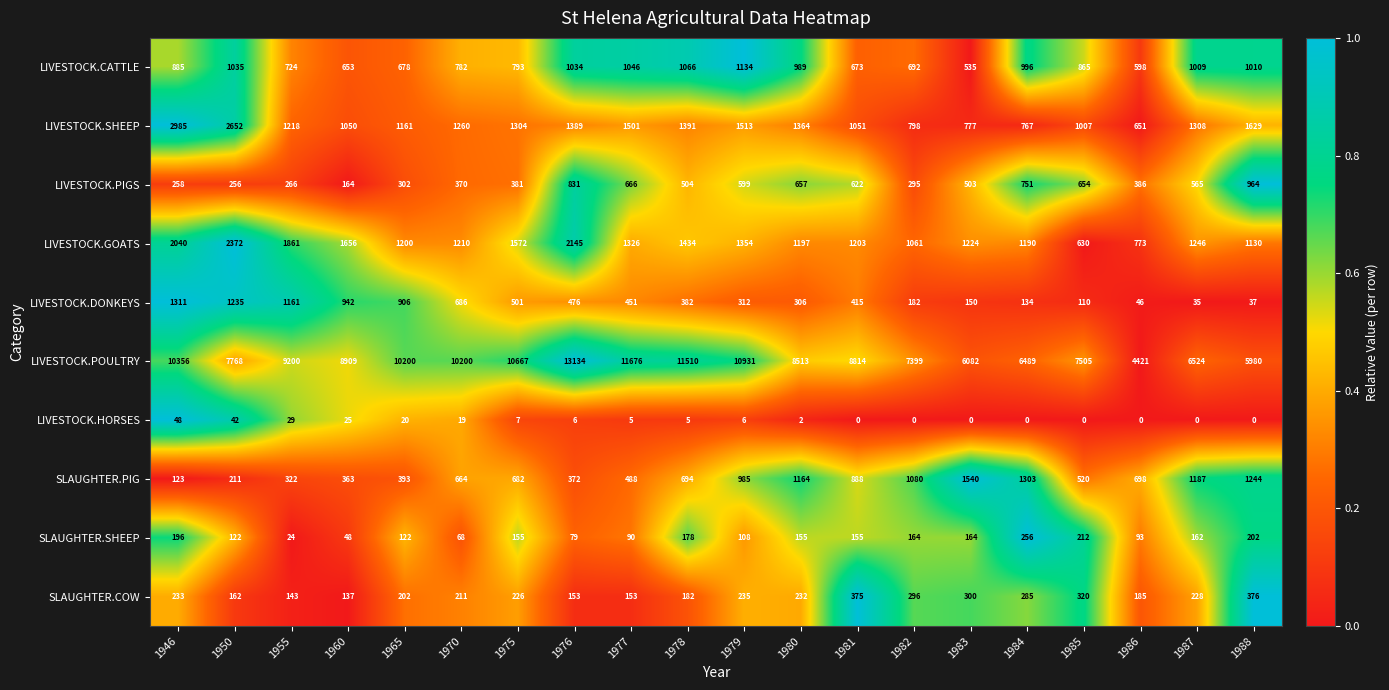

How many values in the LIVESTOCK.DONKEYS series are below 415?

10